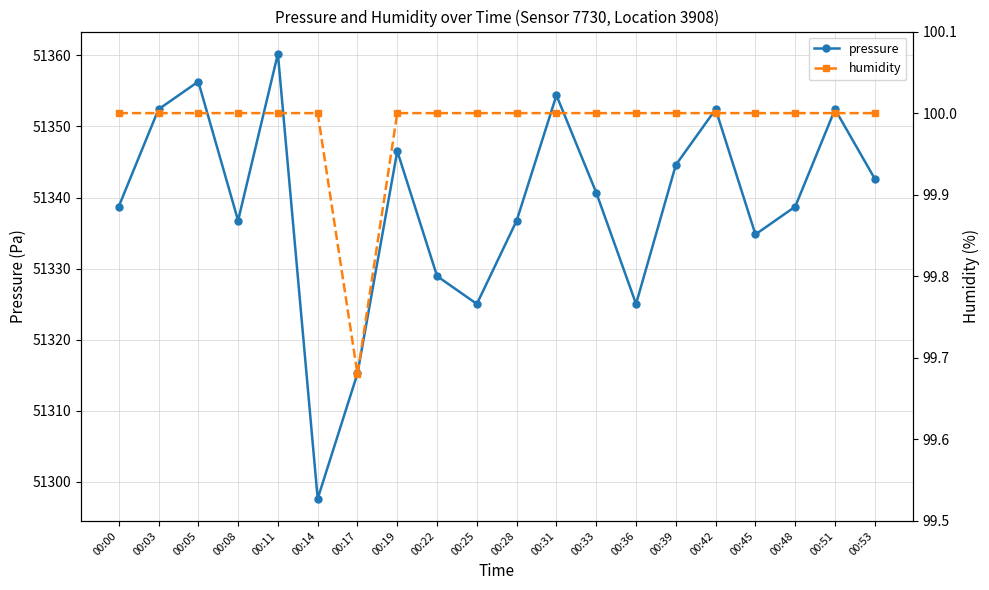

Which series changed the most between 00:19 and 00:45?

pressure